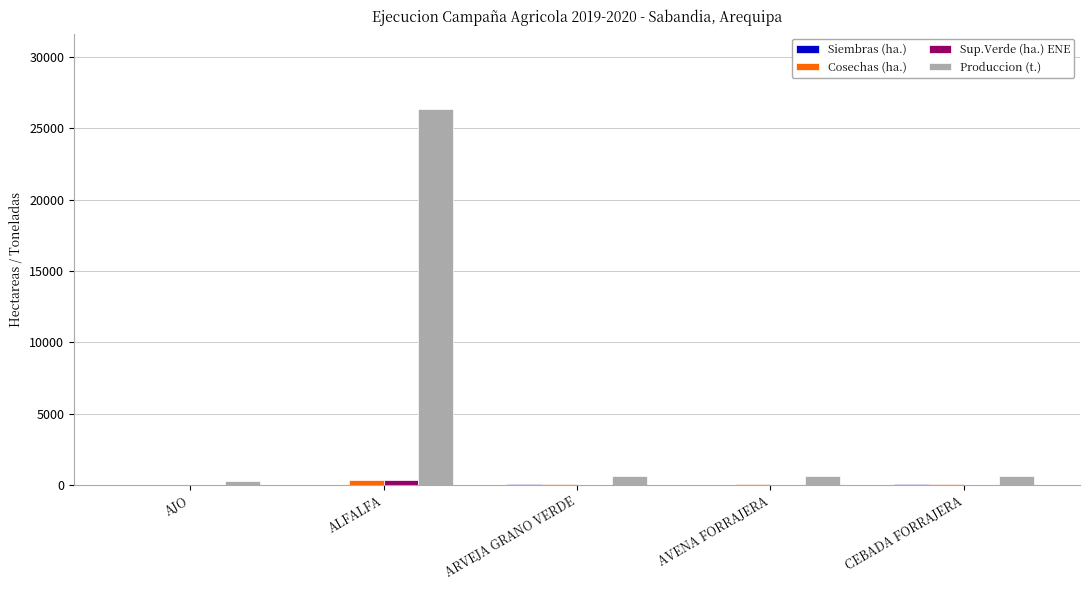

What is the maximum value shown in the chart?

26370.8